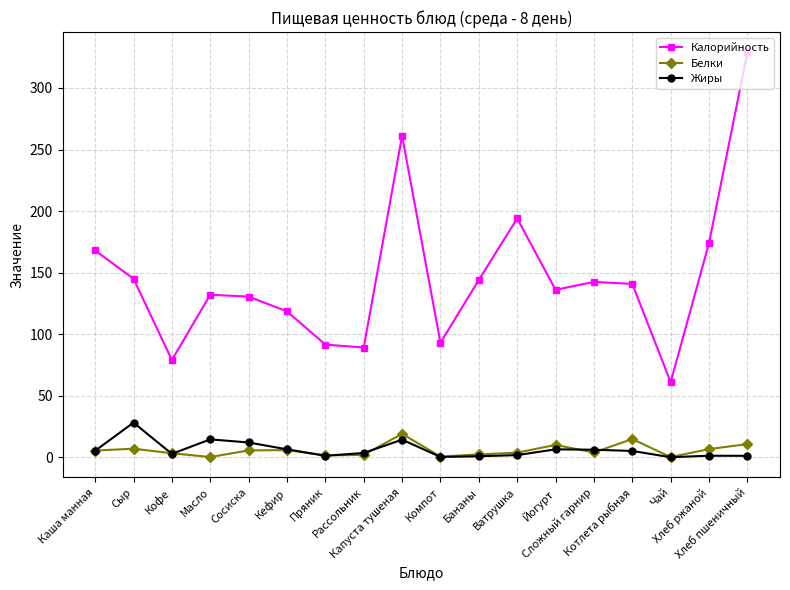

How many values in the Калорийность series are below 140?

9